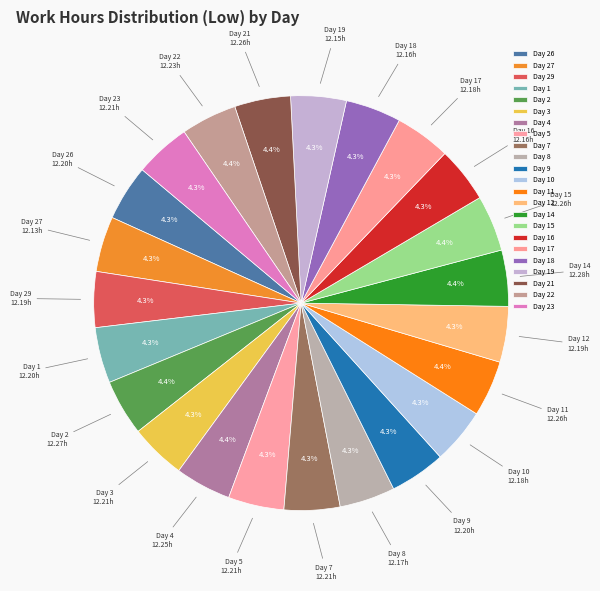

To the nearest percent, what is the average slice percentage?

4%